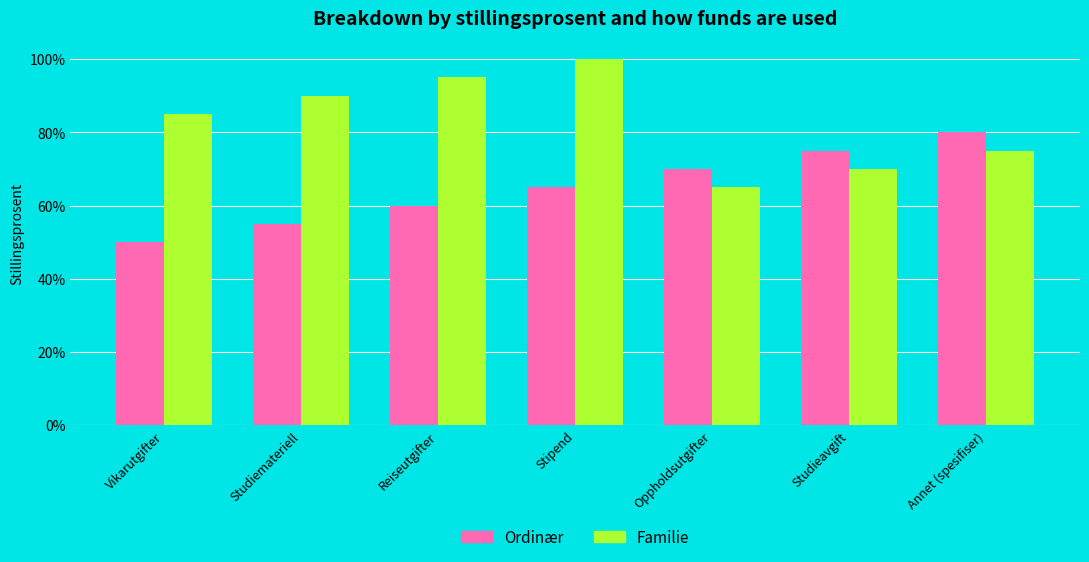

Are the bars grouped side by side (vs. stacked)?

Yes